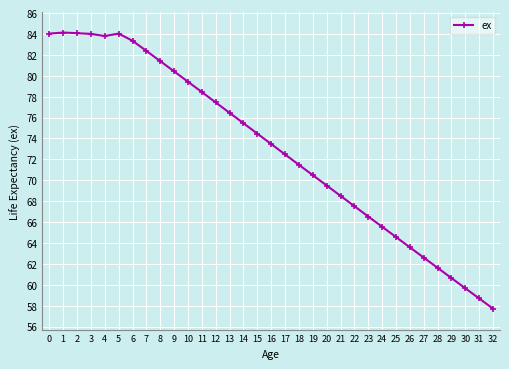

Approximately how many times larger is the value at 31 compared to 24?

0.9